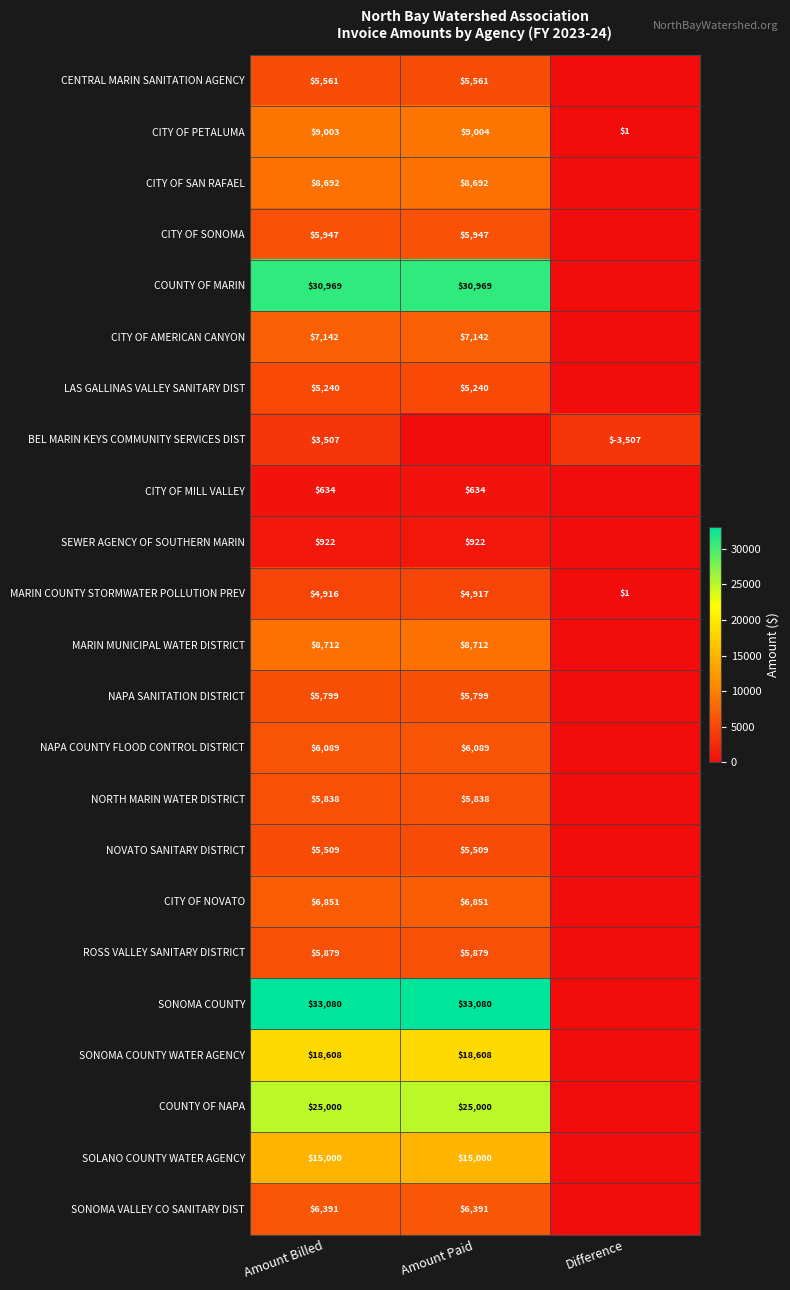

Rank the series at Amount Billed from highest to lowest value.

SONOMA COUNTY, COUNTY OF MARIN, COUNTY OF NAPA, SONOMA COUNTY WATER AGENCY, SOLANO COUNTY WATER AGENCY, CITY OF PETALUMA, MARIN MUNICIPAL WATER DISTRICT, CITY OF SAN RAFAEL, CITY OF AMERICAN CANYON, CITY OF NOVATO, SONOMA VALLEY CO SANITARY DIST, NAPA COUNTY FLOOD CONTROL DISTRICT, CITY OF SONOMA, ROSS VALLEY SANITARY DISTRICT, NORTH MARIN WATER DISTRICT, NAPA SANITATION DISTRICT, CENTRAL MARIN SANITATION AGENCY, NOVATO SANITARY DISTRICT, LAS GALLINAS VALLEY SANITARY DIST, MARIN COUNTY STORMWATER POLLUTION PREV, BEL MARIN KEYS COMMUNITY SERVICES DIST, SEWER AGENCY OF SOUTHERN MARIN, CITY OF MILL VALLEY